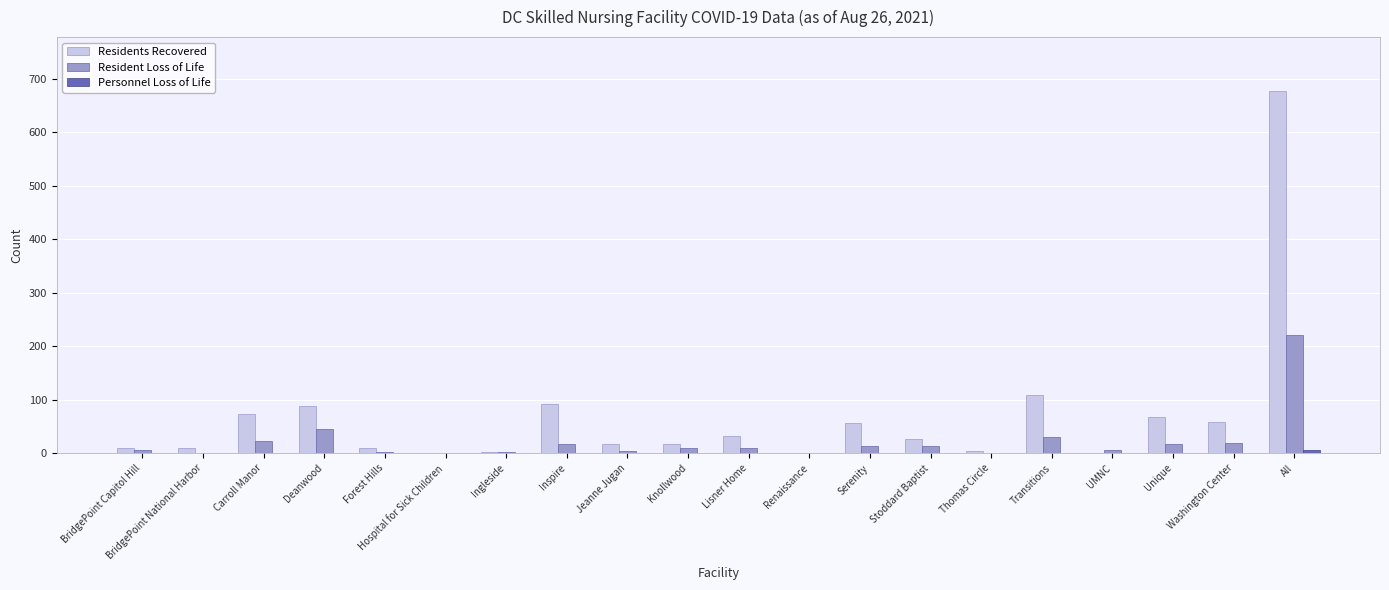

Which series has the largest total across all categories?

Residents Recovered